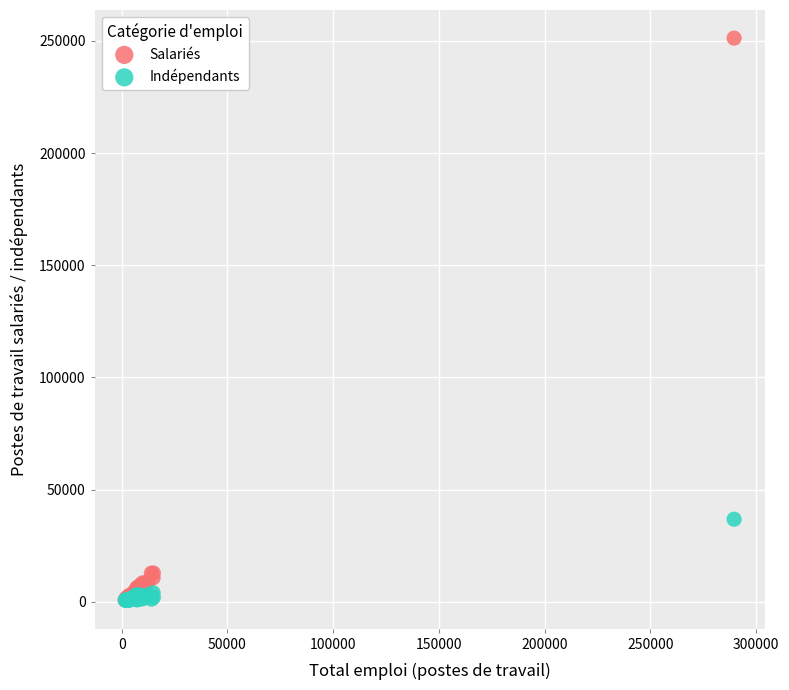

Across all series, what Y value is closest to 125926?

36834.0